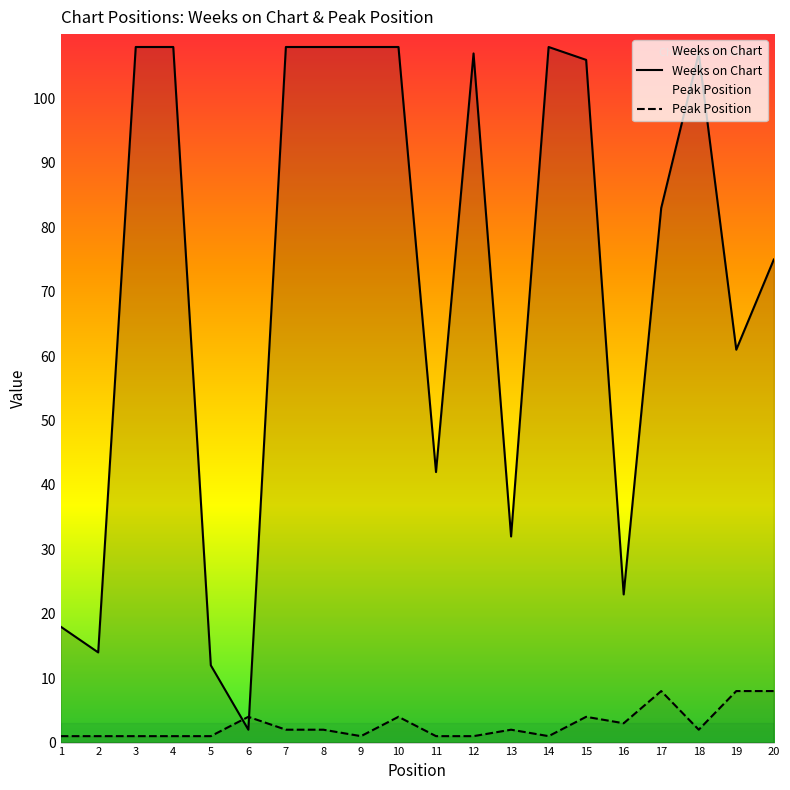

True or false: Peak Position and Weeks on Chart cross at least once.

True